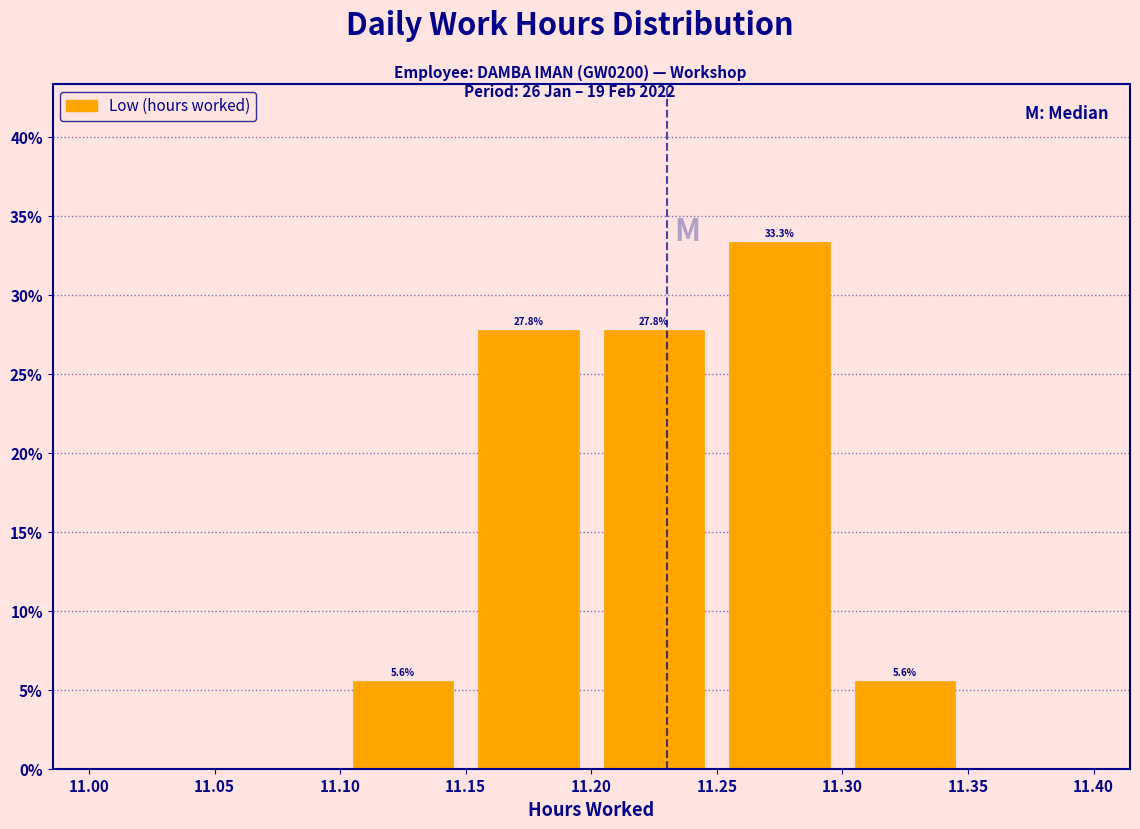

Which range on the x-axis has the tallest bar?

11.25 to 11.30